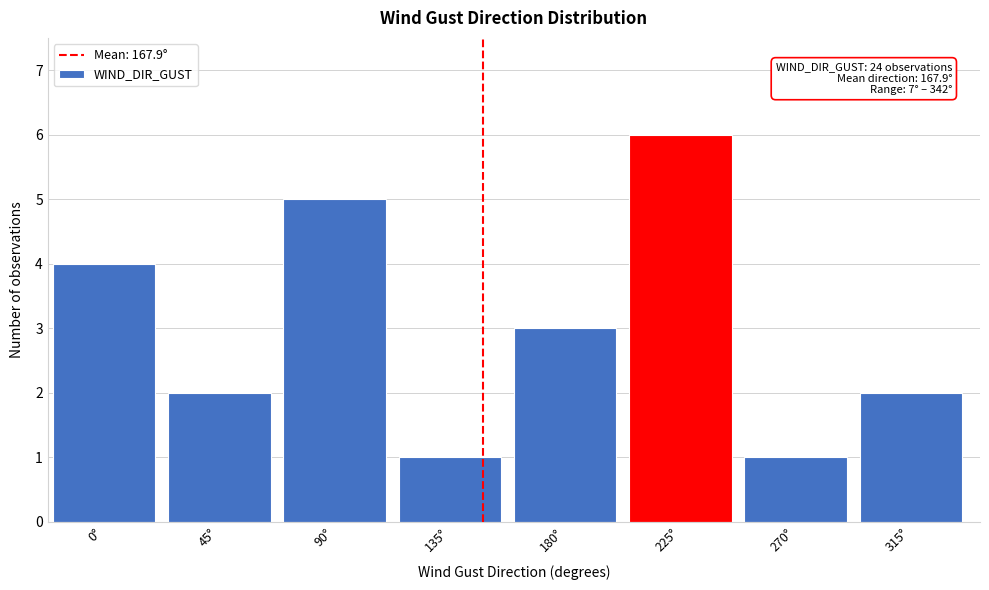

Reading left to right, transcribe all the data shown in this chart.

4	2	5	1	3	6	1	2